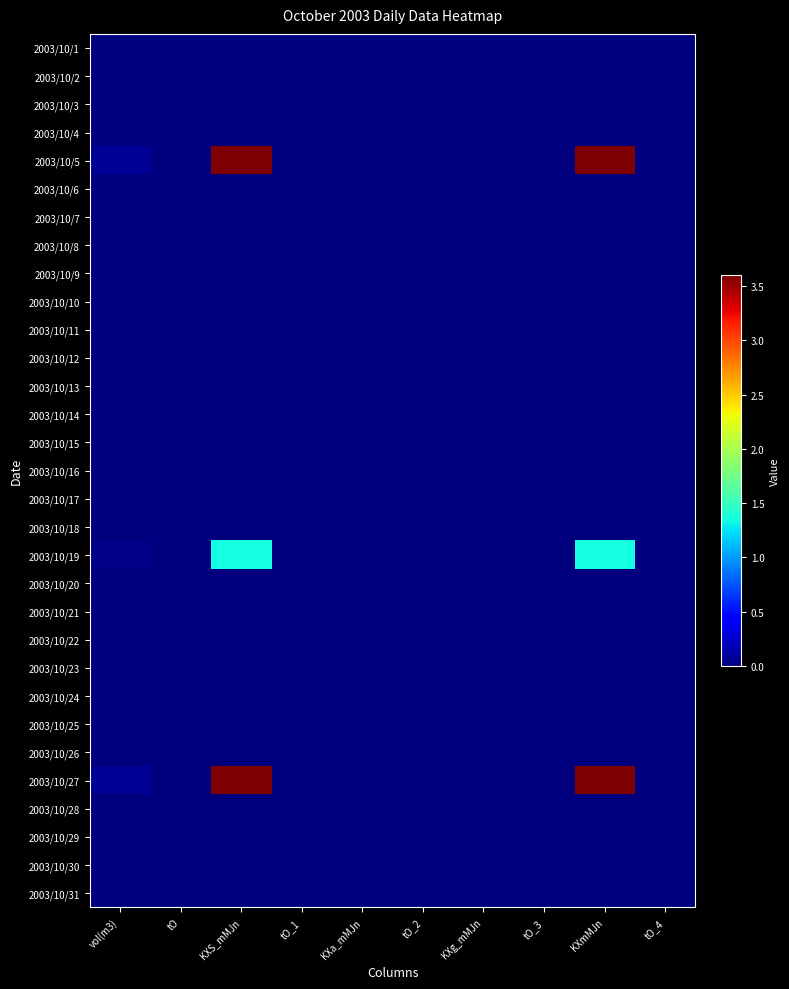

Count the number of data series in this chart.

31